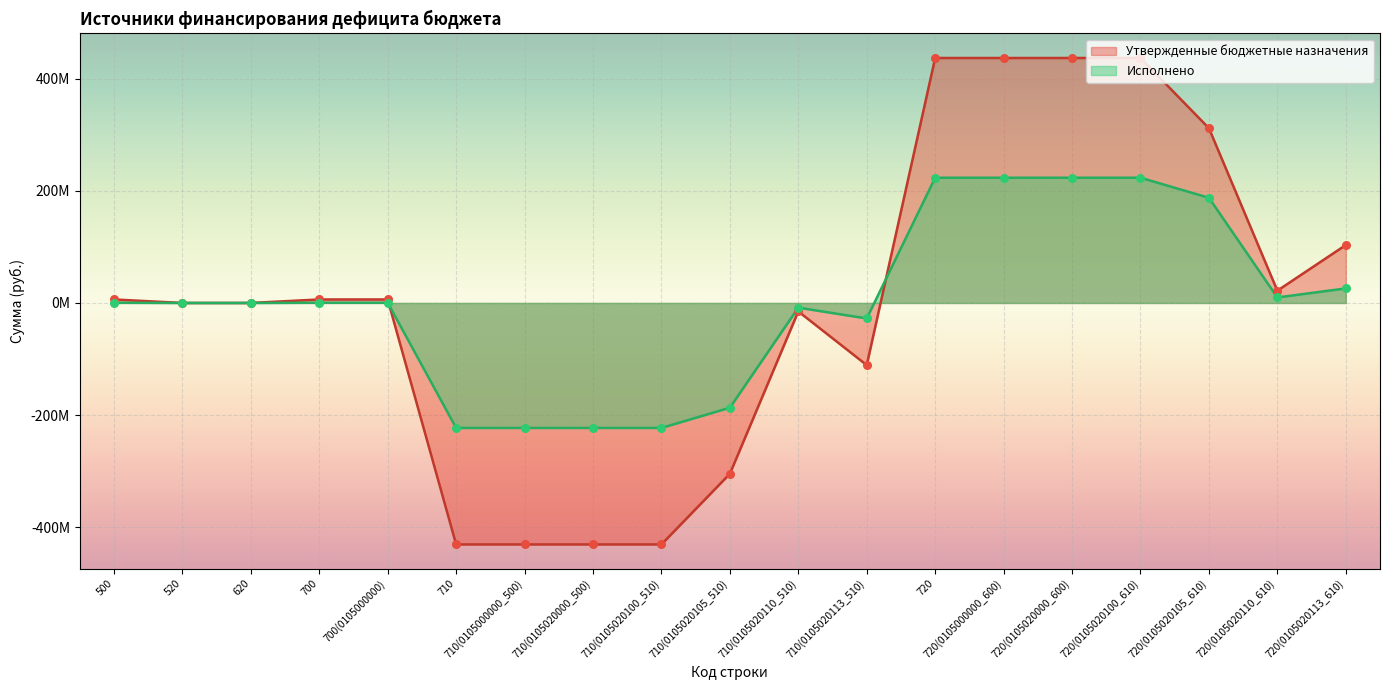

Is the value of Исполнено at 700(0105000000) greater than the value of Утвержденные бюджетные назначения at 700(0105000000)?

No